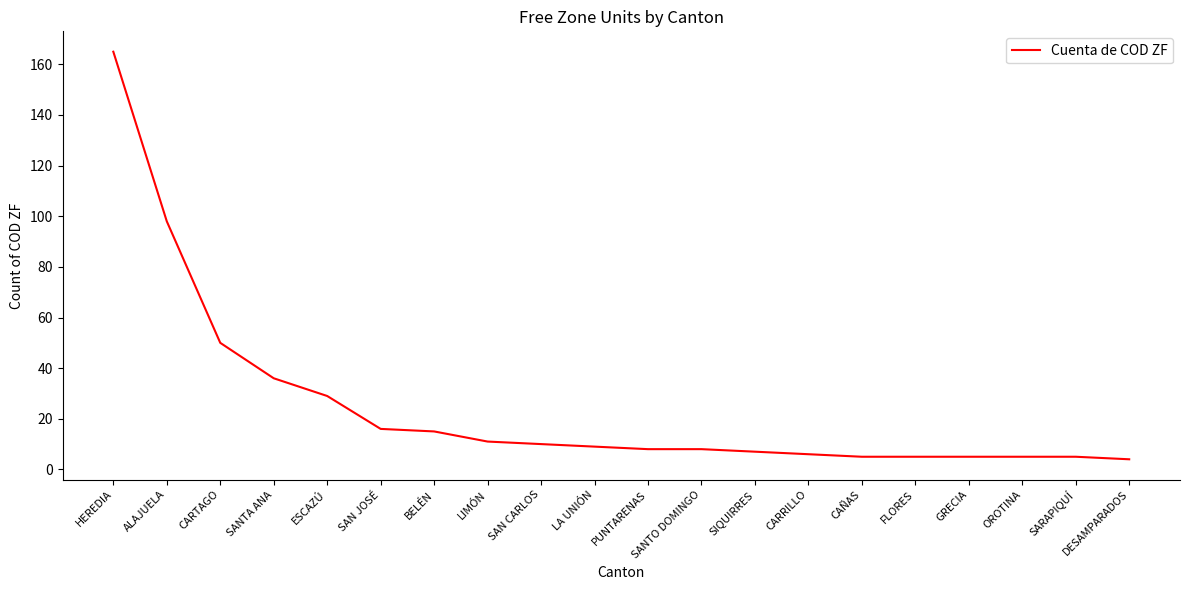

How many lines are shown in the chart?

1